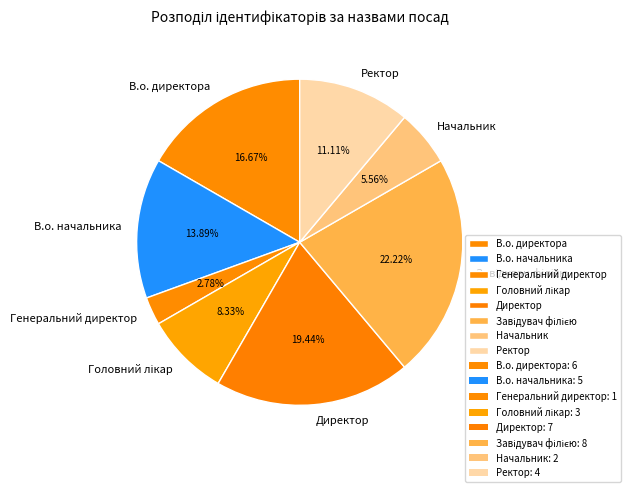

How many slices are in this pie chart?

8